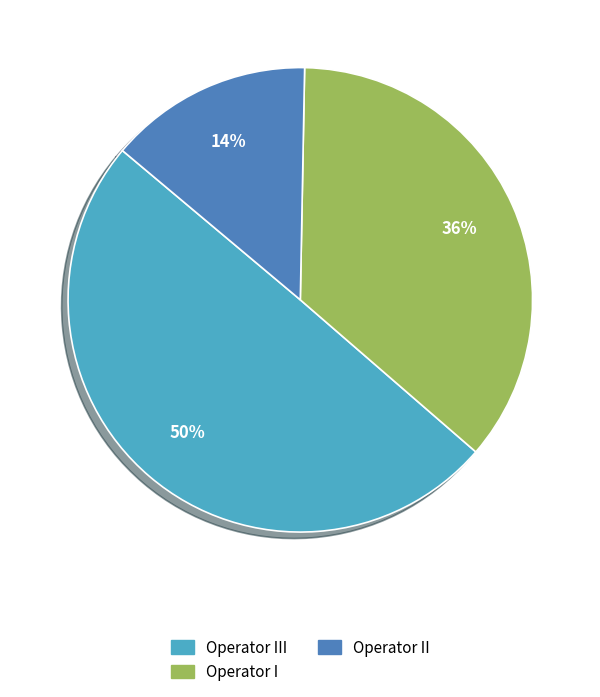

Approximately how many times larger is the value at Operator I compared to Operator III?

0.7